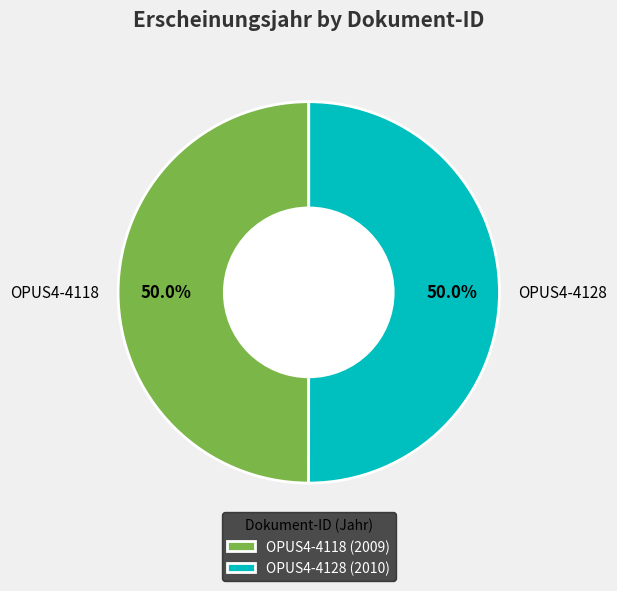

How many slices are in this pie chart?

2